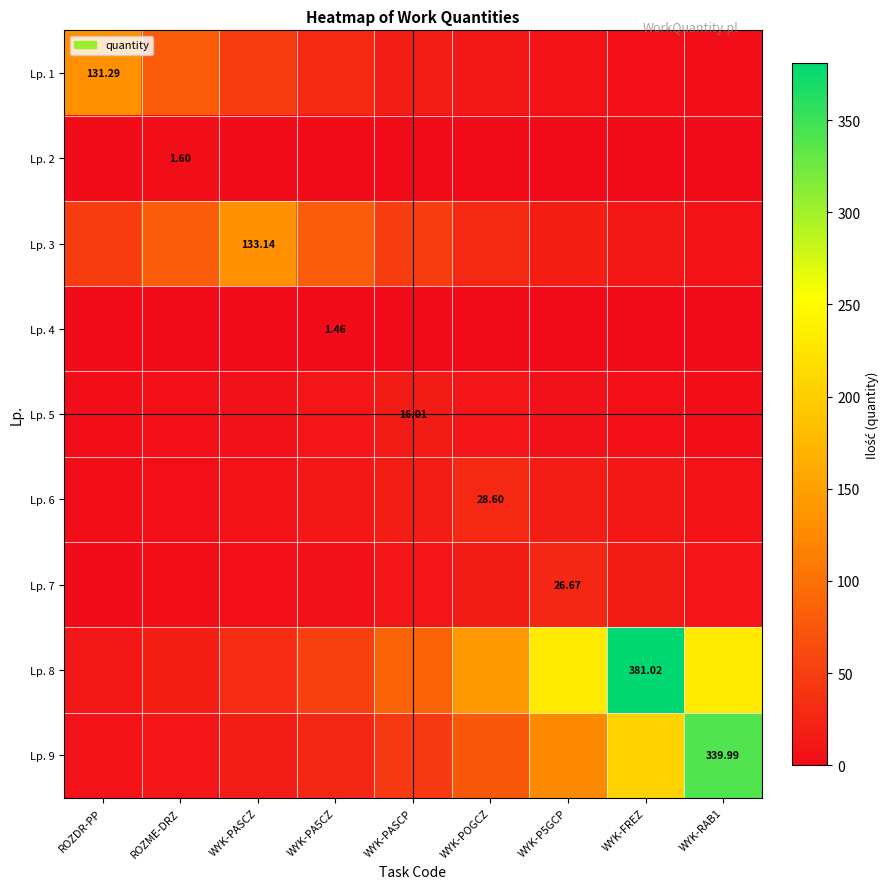

Where is Lp. 8 nearest to the value 196?

WYK-P5GCP